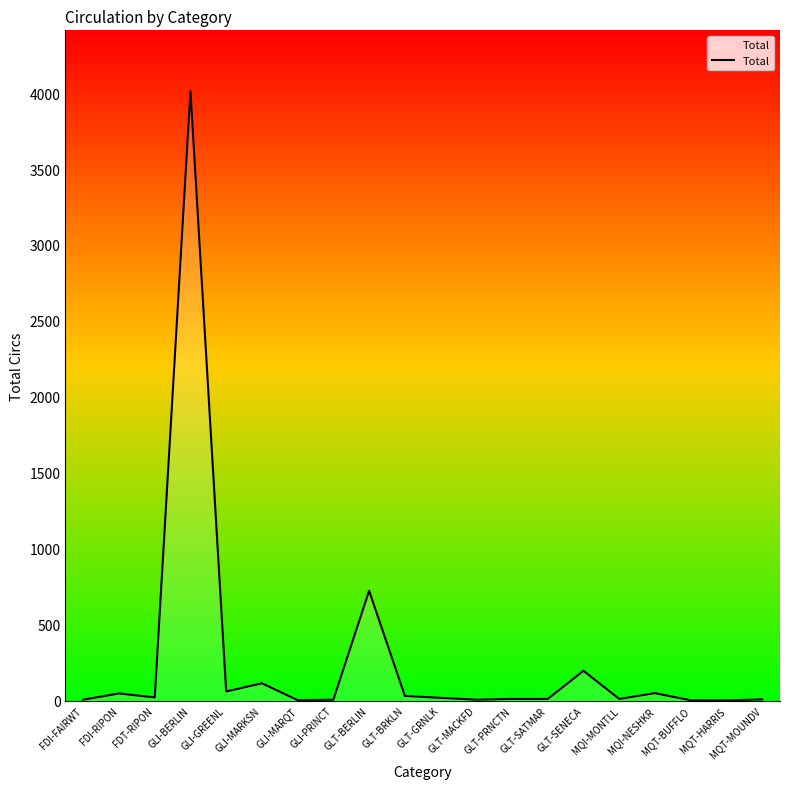

What is the difference between the maximum and minimum values?

4011